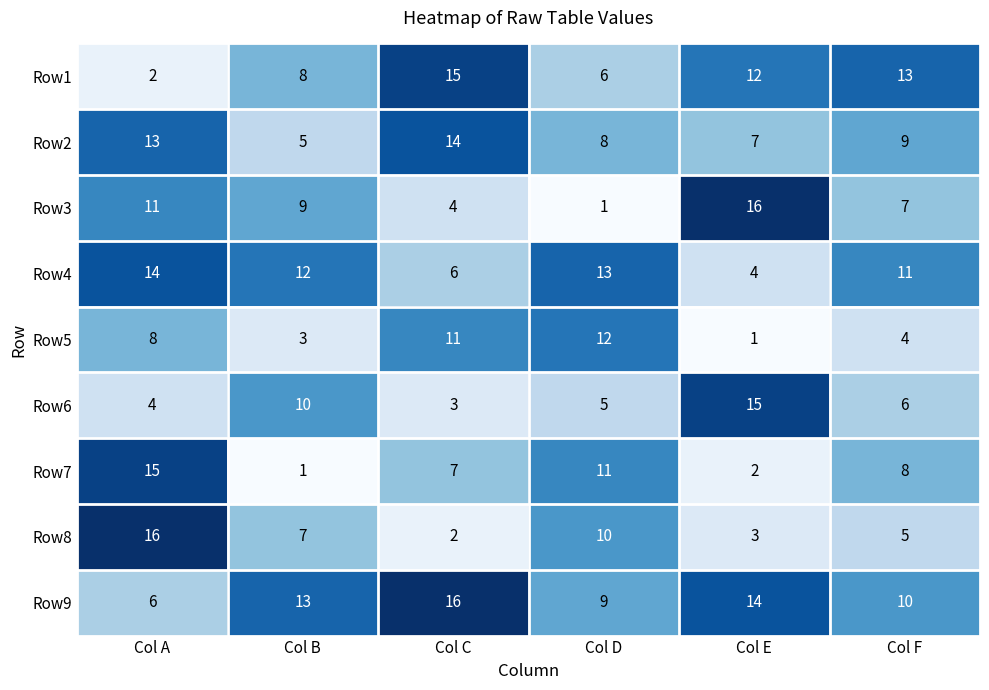

At which label does Row7 reach its peak?

Col A